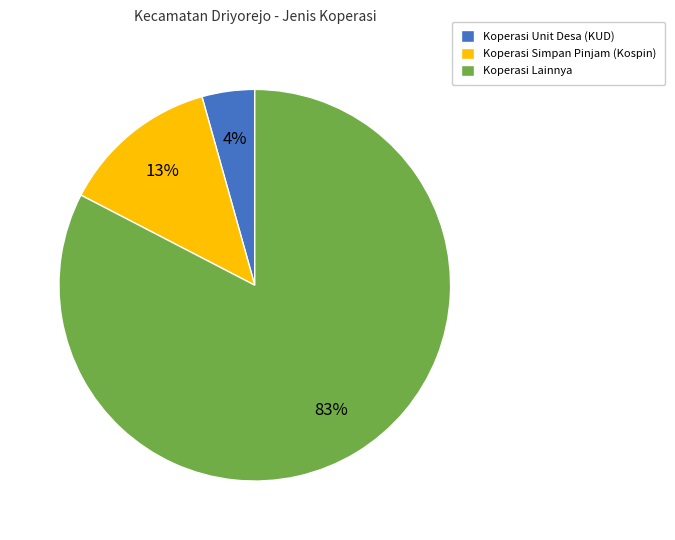

Do Koperasi Simpan Pinjam (Kospin) and Koperasi Unit Desa (KUD) together represent more than half of the pie?

No